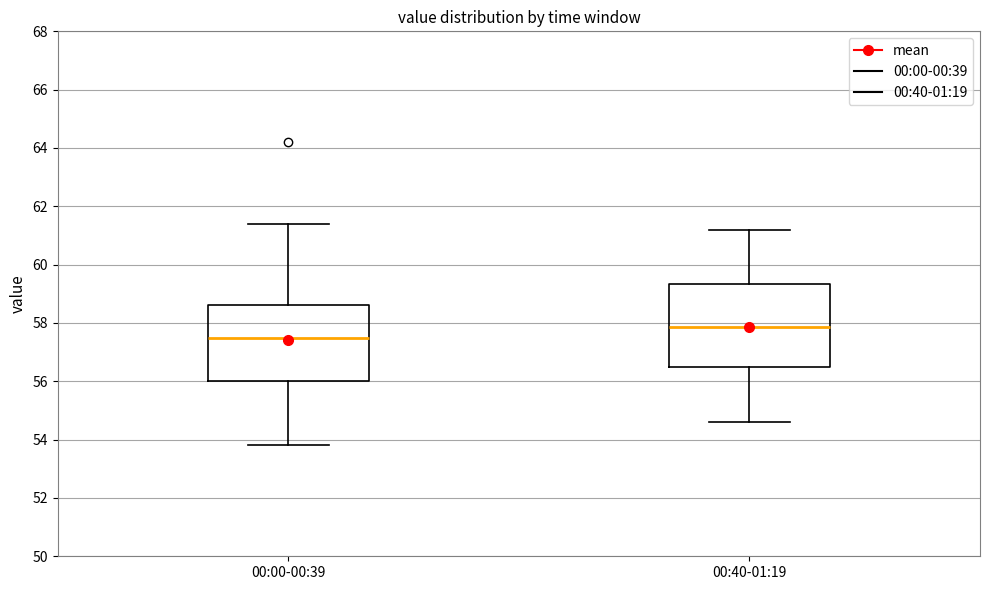

Where does the upper whisker of the box for 00:00-00:39 end on the y-axis? The values are not printed on the chart, so give them approximately, as read against the axis.

61.4